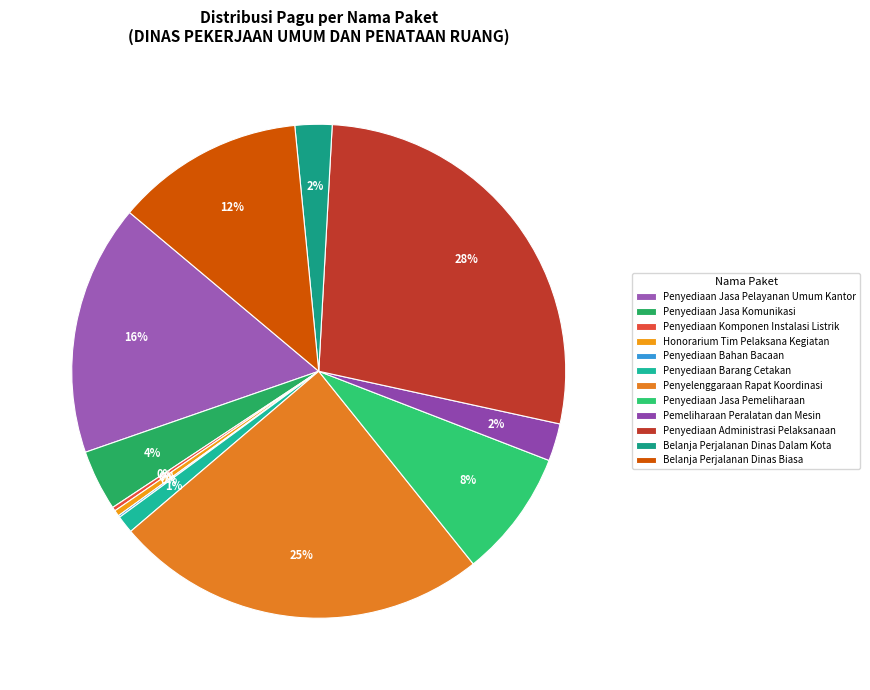

Is it true that Penyediaan Bahan Bacaan is 1% of the pie?

False